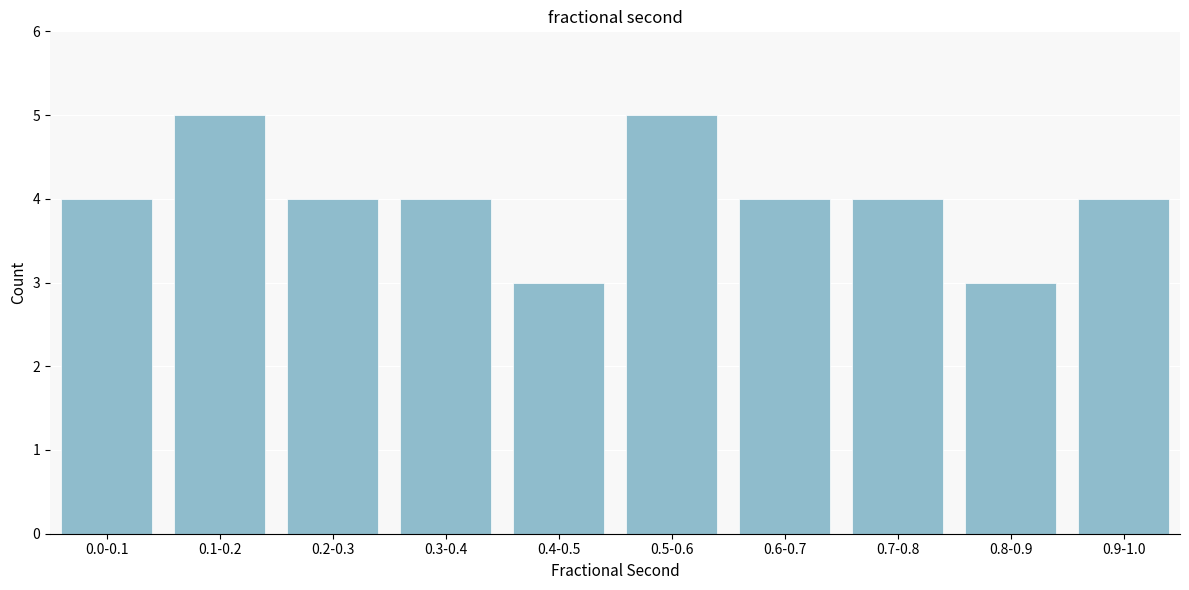

Reading left to right, what are all the values shown in this chart?

4	5	4	4	3	5	4	4	3	4